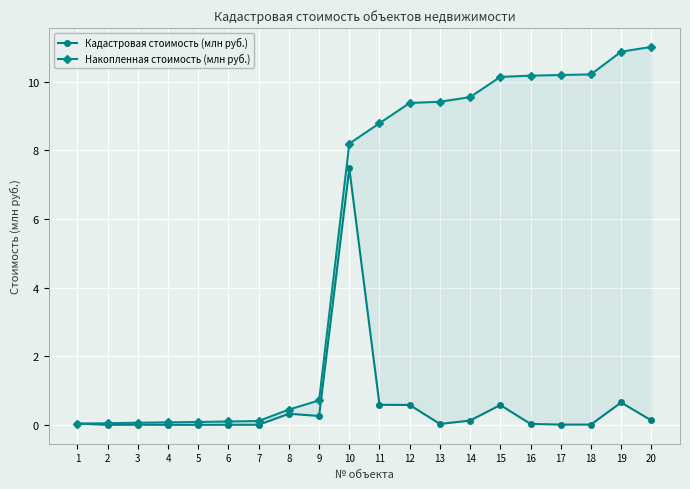

List the series in order of their overall mean, highest first.

Накопленная стоимость (млн руб.), Кадастровая стоимость (млн руб.)